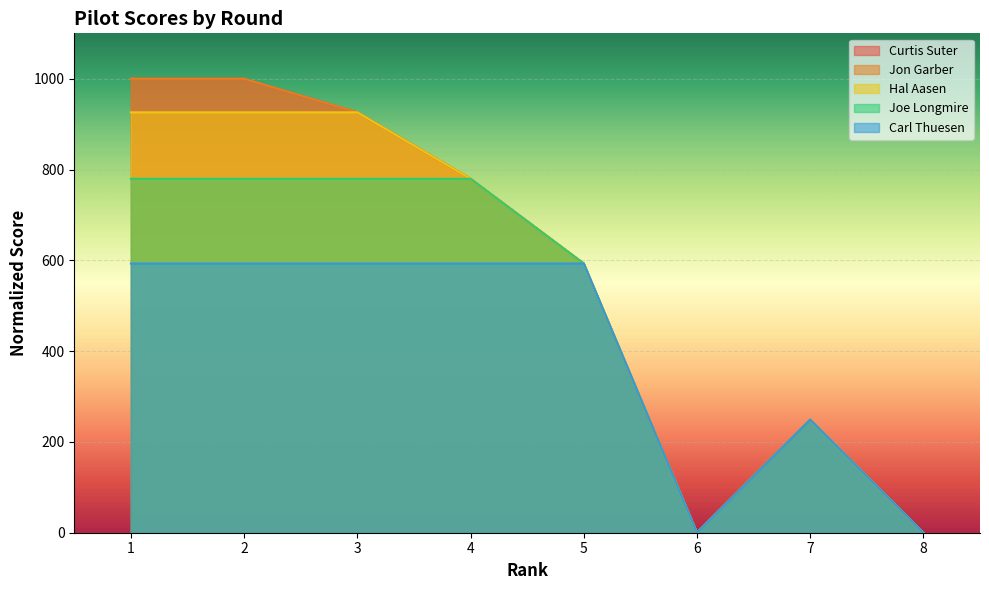

What is the highest value of the Jon Garber series?

1000.0